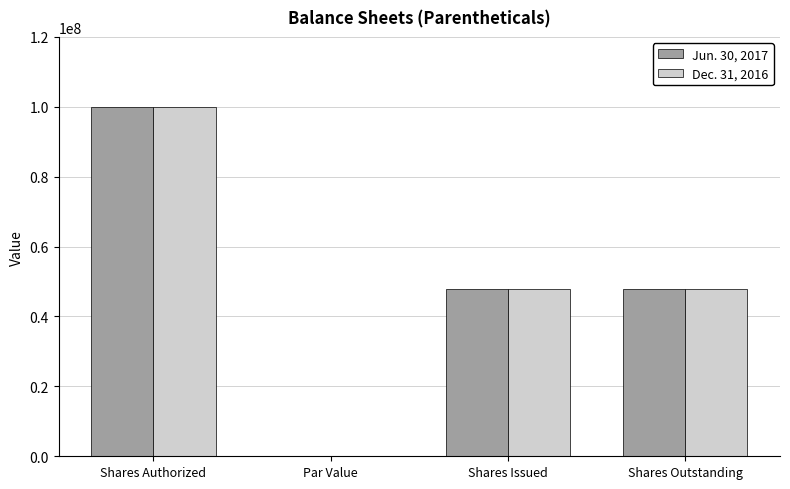

Are the bars grouped side by side (vs. stacked)?

Yes